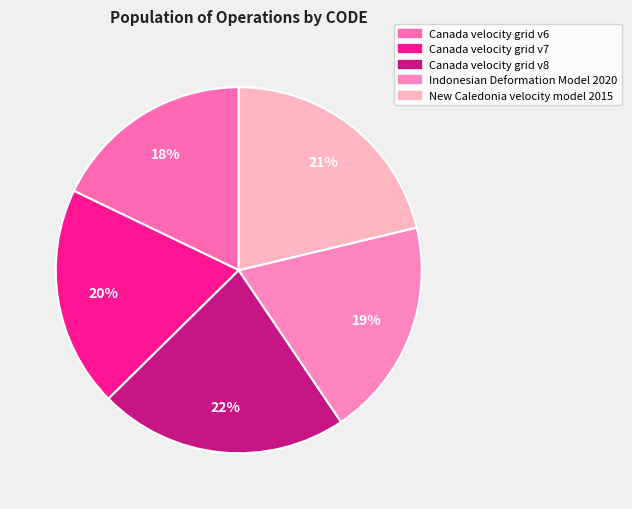

To the nearest percent, what percentage of the pie is Canada velocity grid v6?

18%